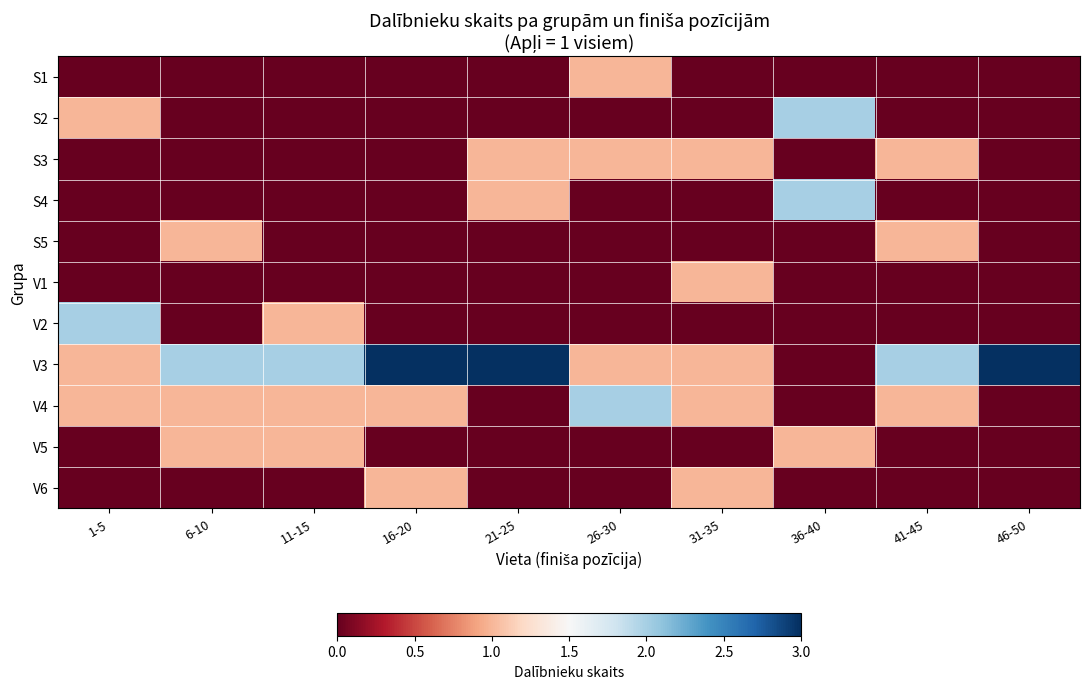

List the series in order of their peak value, highest first.

V3, S2, S4, V2, V4, S1, S3, S5, V1, V5, V6